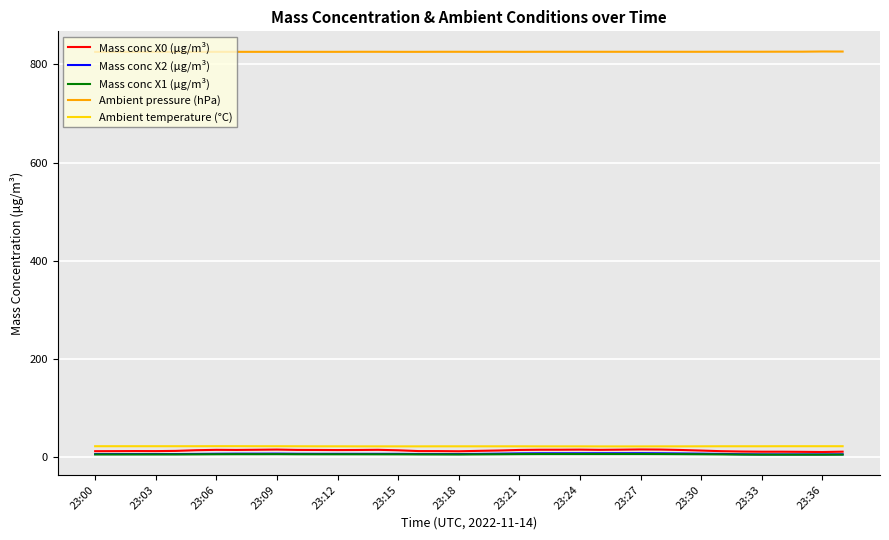

True or false: Ambient pressure (hPa) and Mass conc X1 (μg/m³) intersect in this chart.

False